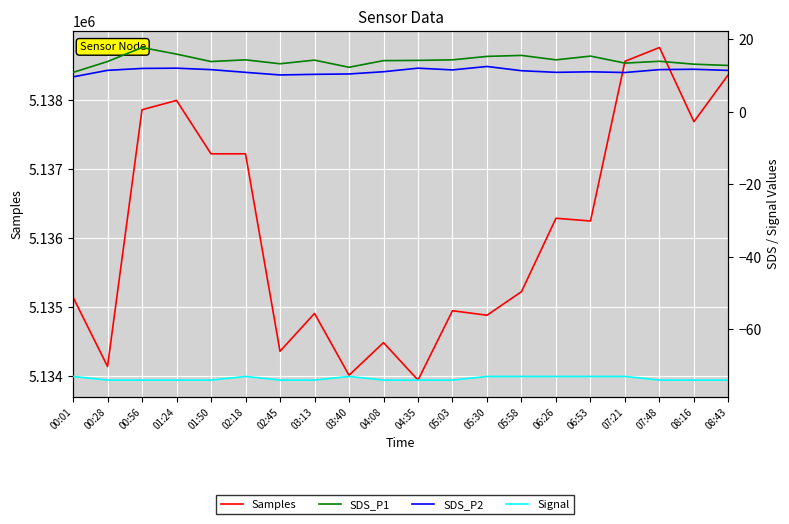

Which series has the largest range (max minus min)?

Samples